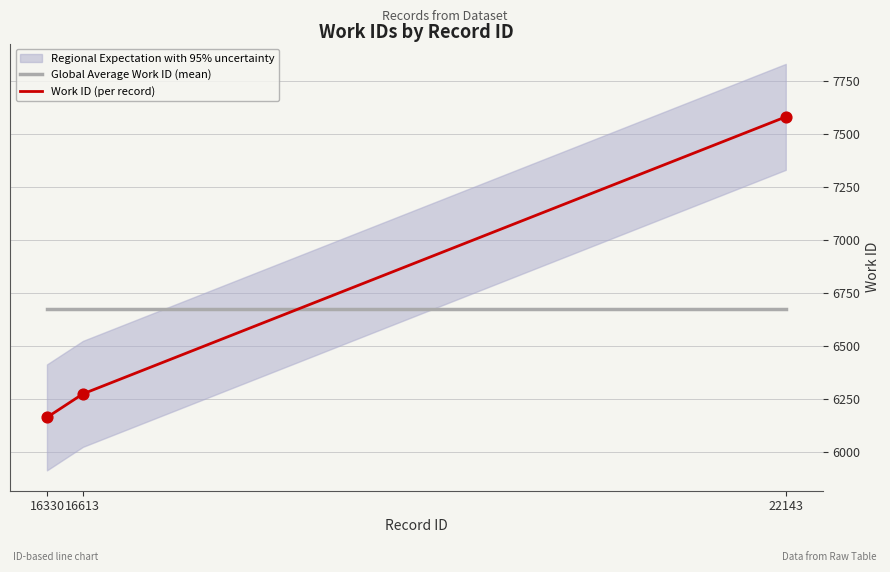

Is the value of Global Average Work ID (mean) at 22143 greater than the value of Work ID (per record) at 16613?

Yes